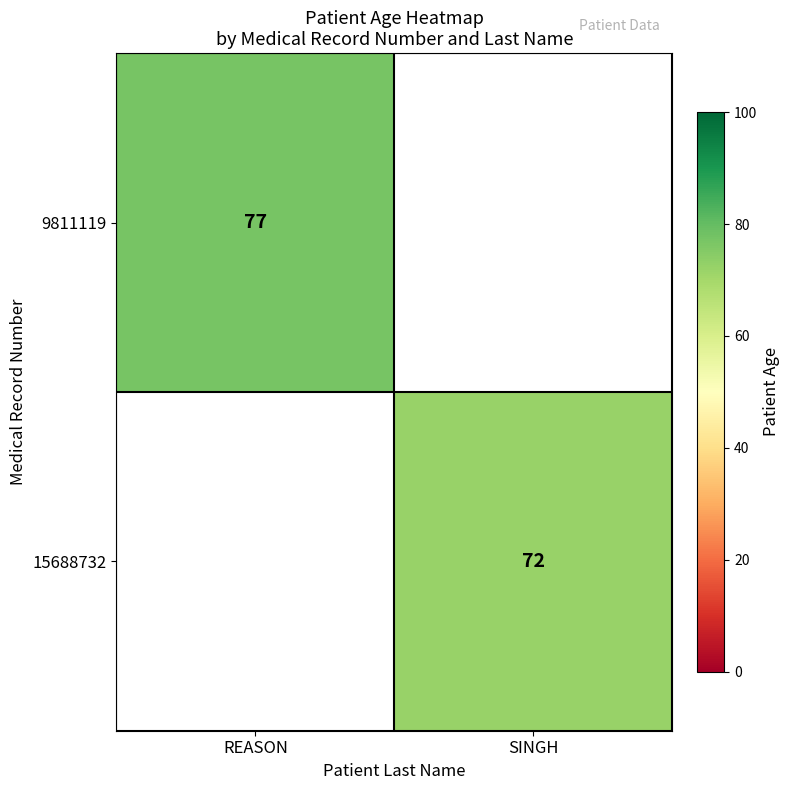

Count the number of data series in this chart.

2